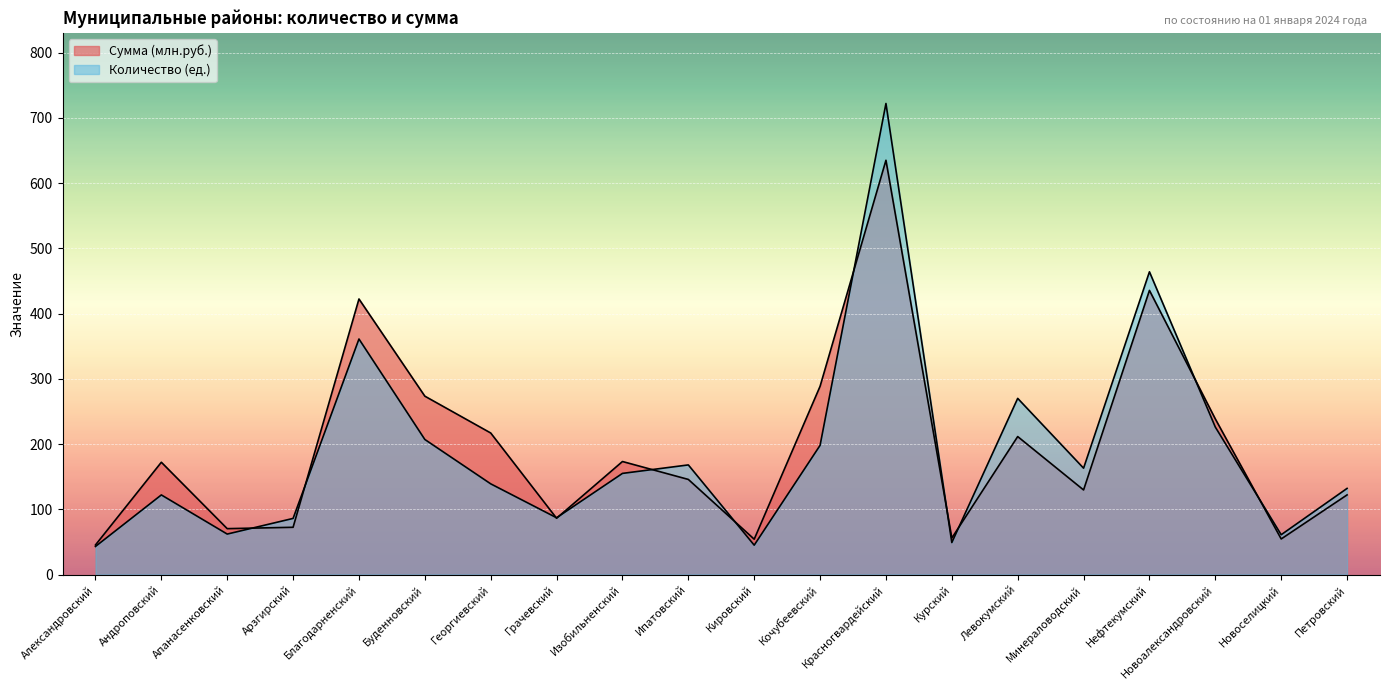

Rank the categories by Сумма (тыс.руб.) value from lowest to highest.

Александровский, Кировский, Новоселицкий, Курский, Апанасенковский, Арзгирский, Грачевский, Петровский, Минераловодский, Ипатовский, Андроповский, Изобильненский, Левокумский, Георгиевский, Новоалександровский, Буденновский, Кочубеевский, Благодарненский, Нефтекумский, Красногвардейский